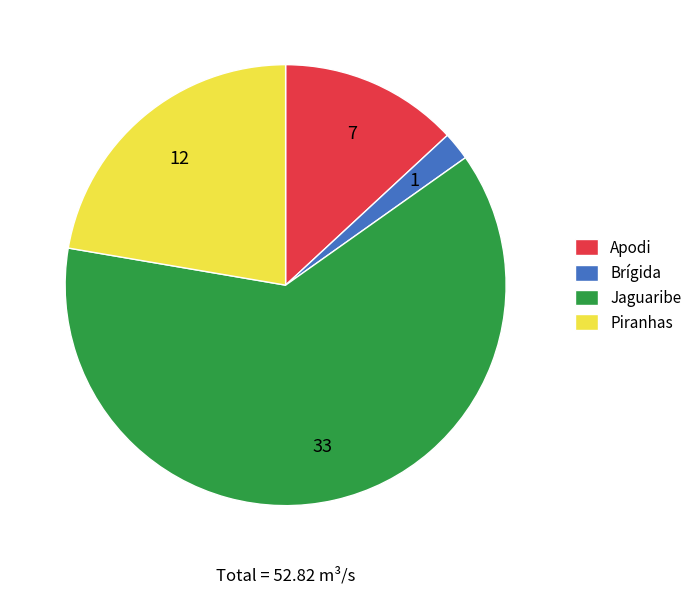

What is the majority slice?

Jaguaribe